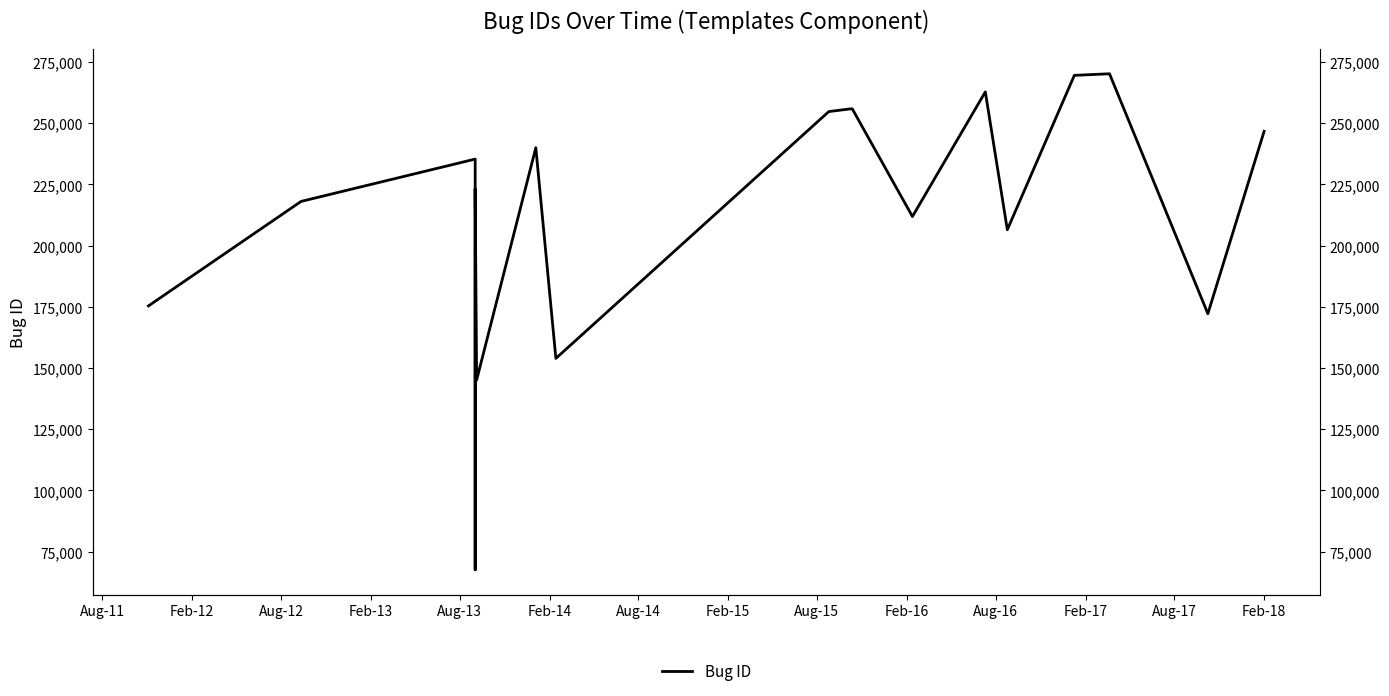

Does the chart have visible grid lines?

No